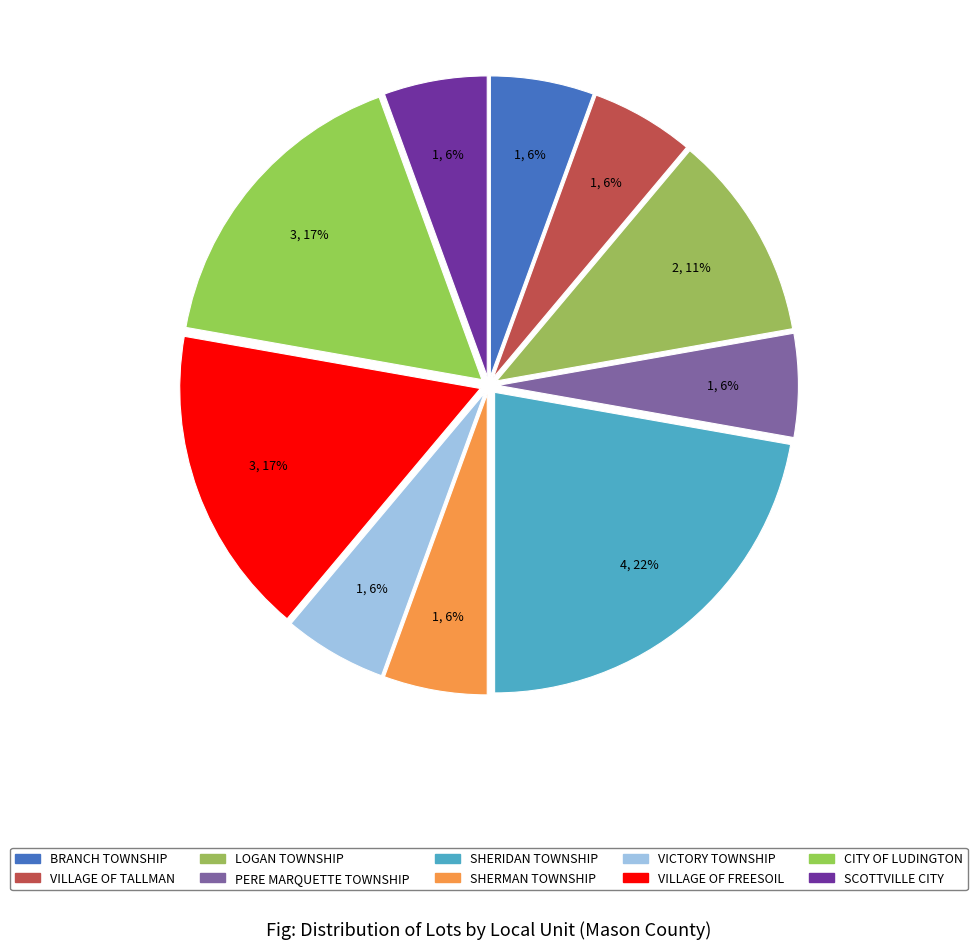

Count the number of slices in the pie.

10